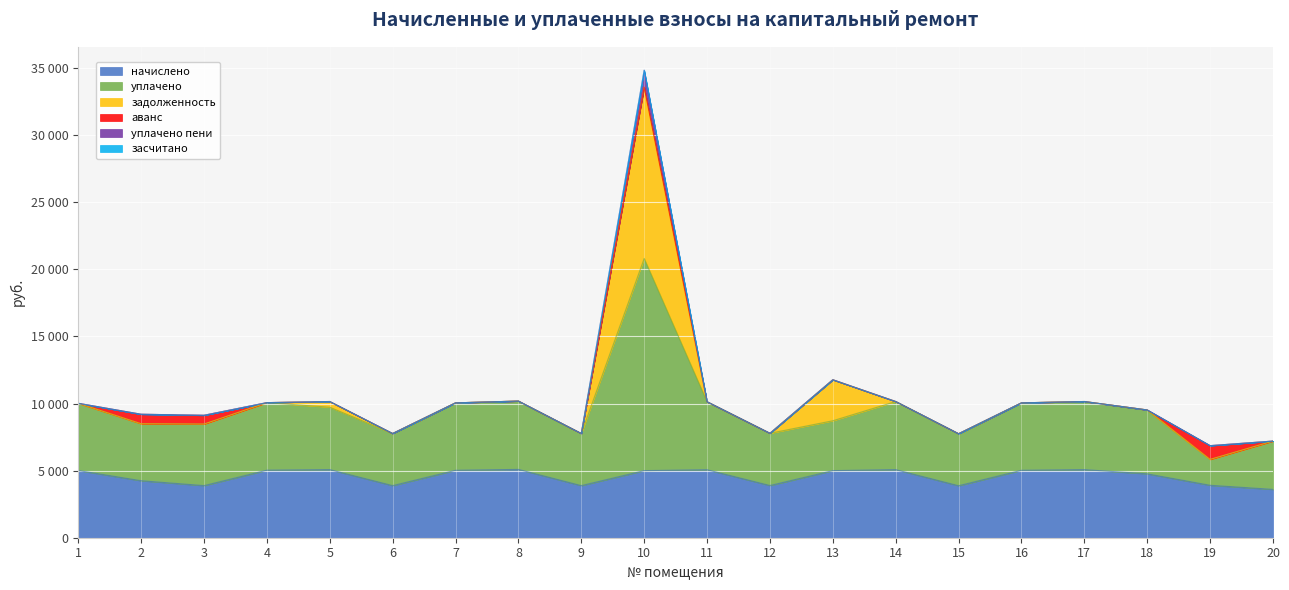

Which series has the widest spread of values?

уплачено